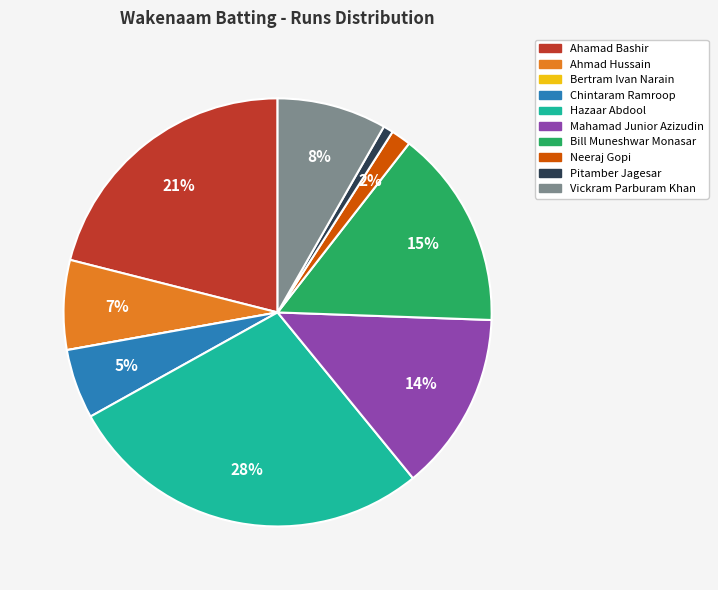

Between Ahmad Hussain and Pitamber Jagesar, which is larger?

Ahmad Hussain